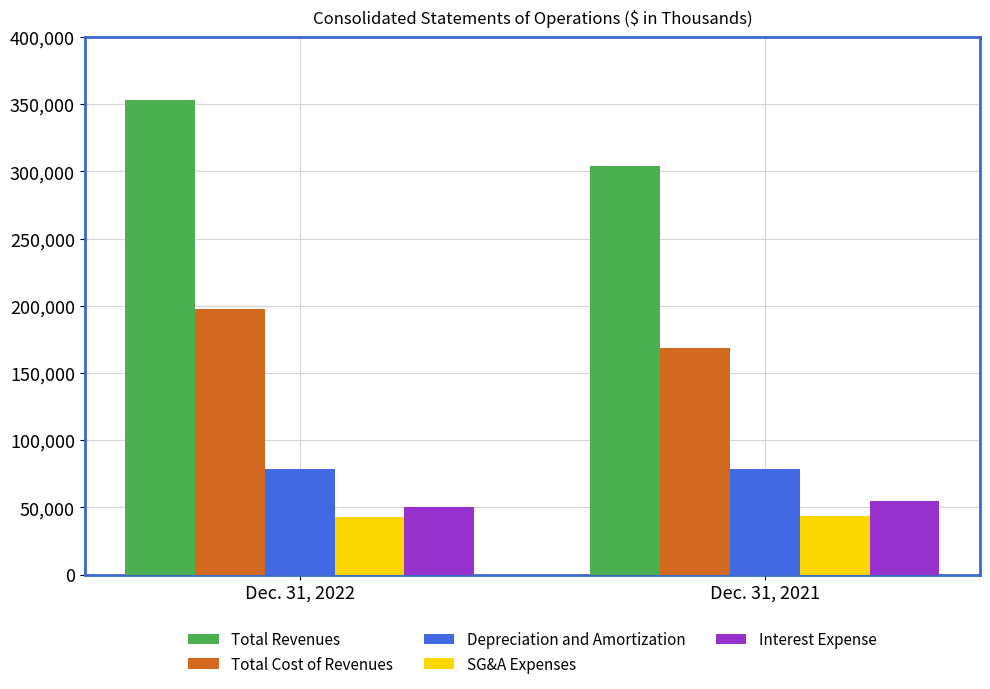

Which label corresponds to the largest value in the chart?

Dec. 31, 2022